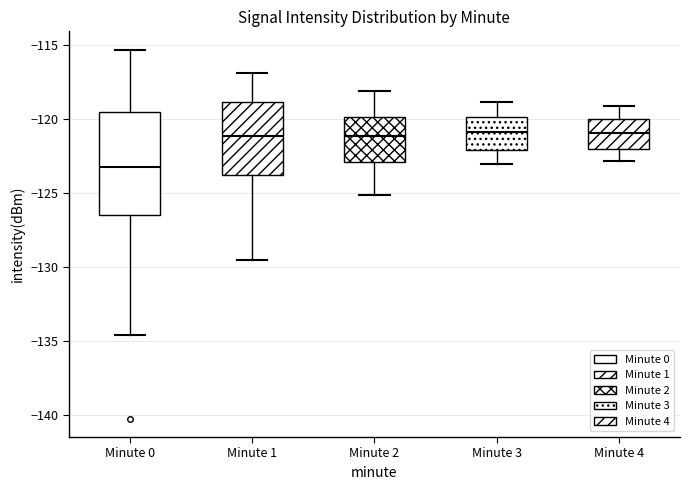

Comparing the boxes themselves (not the whiskers), which one is the tallest?

Minute 0